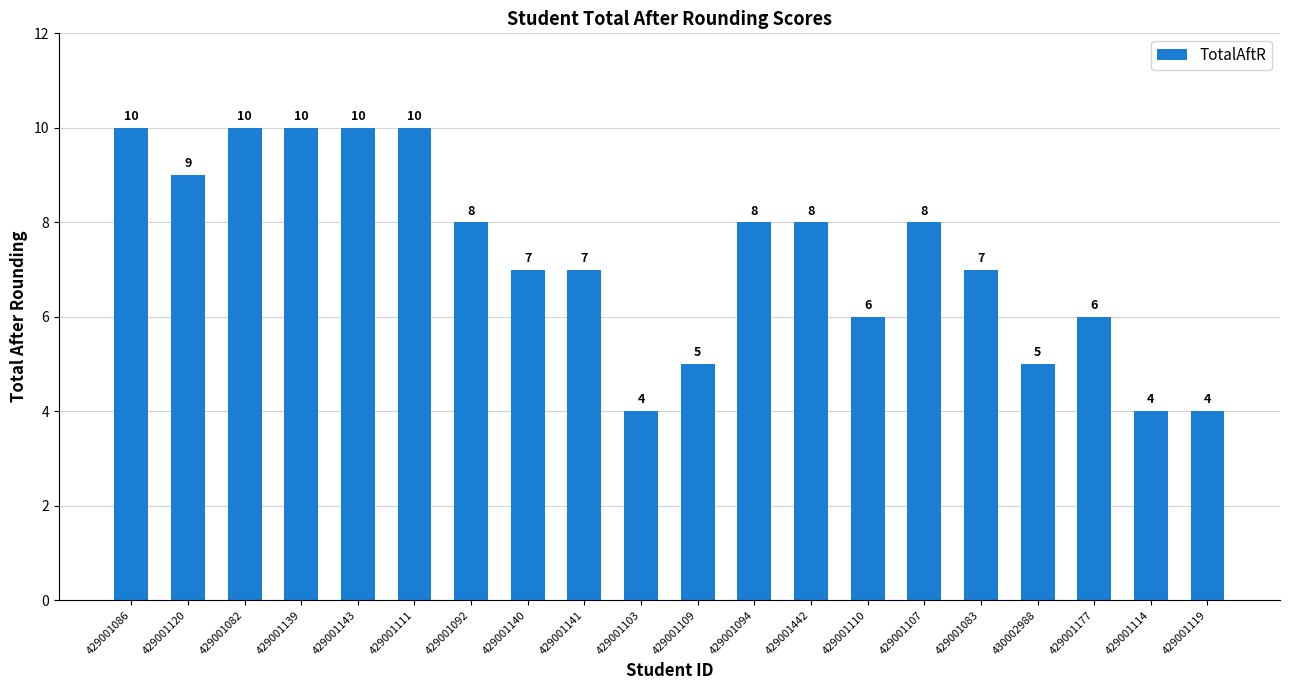

Where does the data first go above 8?

429001086